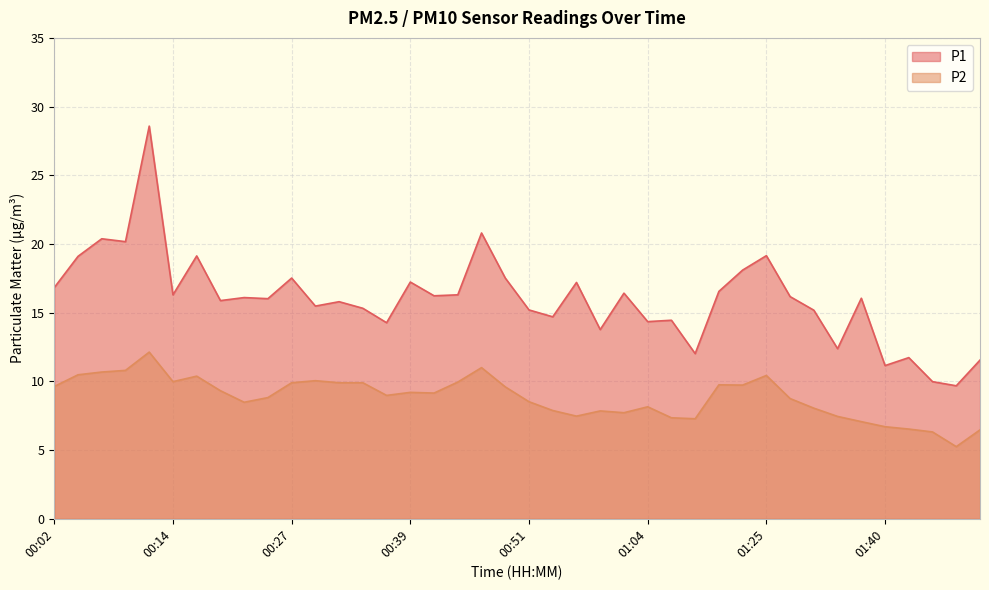

In P2, how many points are lower than both neighbors (excluding endpoints)?

9